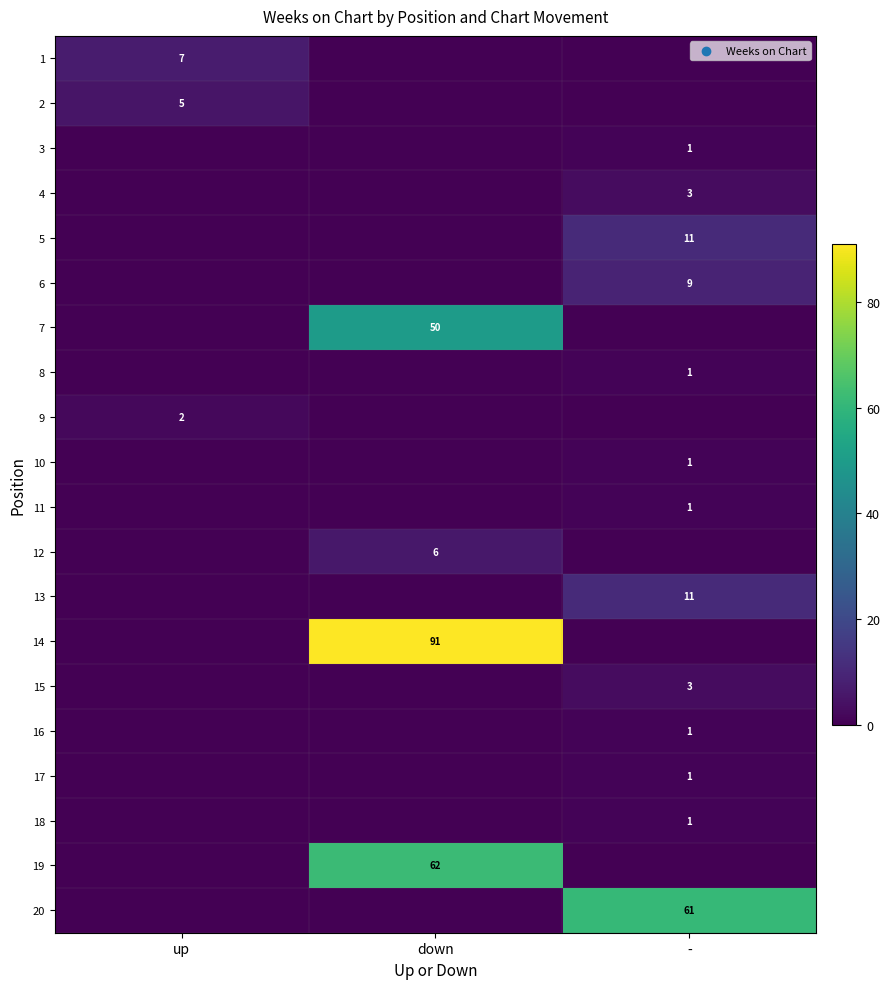

The value of 12 at down is 3. True or false?

False